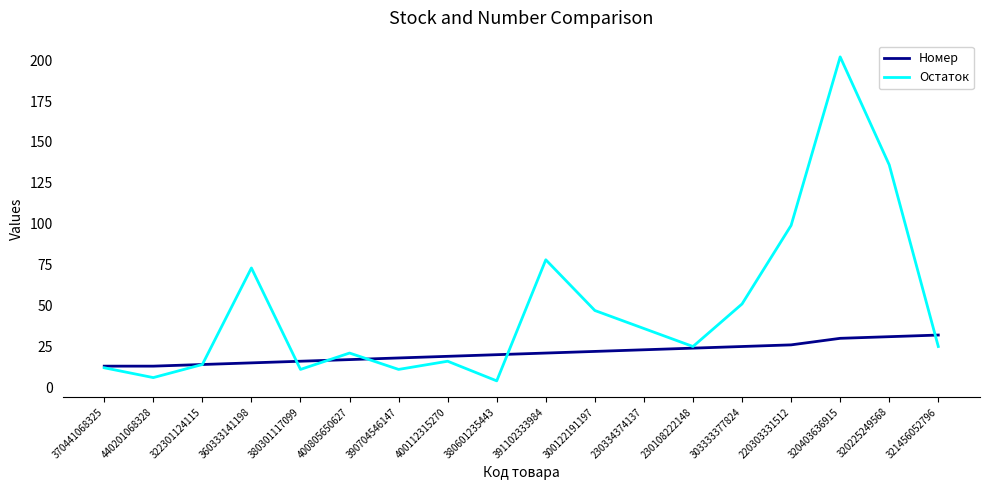

The Номер series shows 24 at 230108222148. True or false?

True